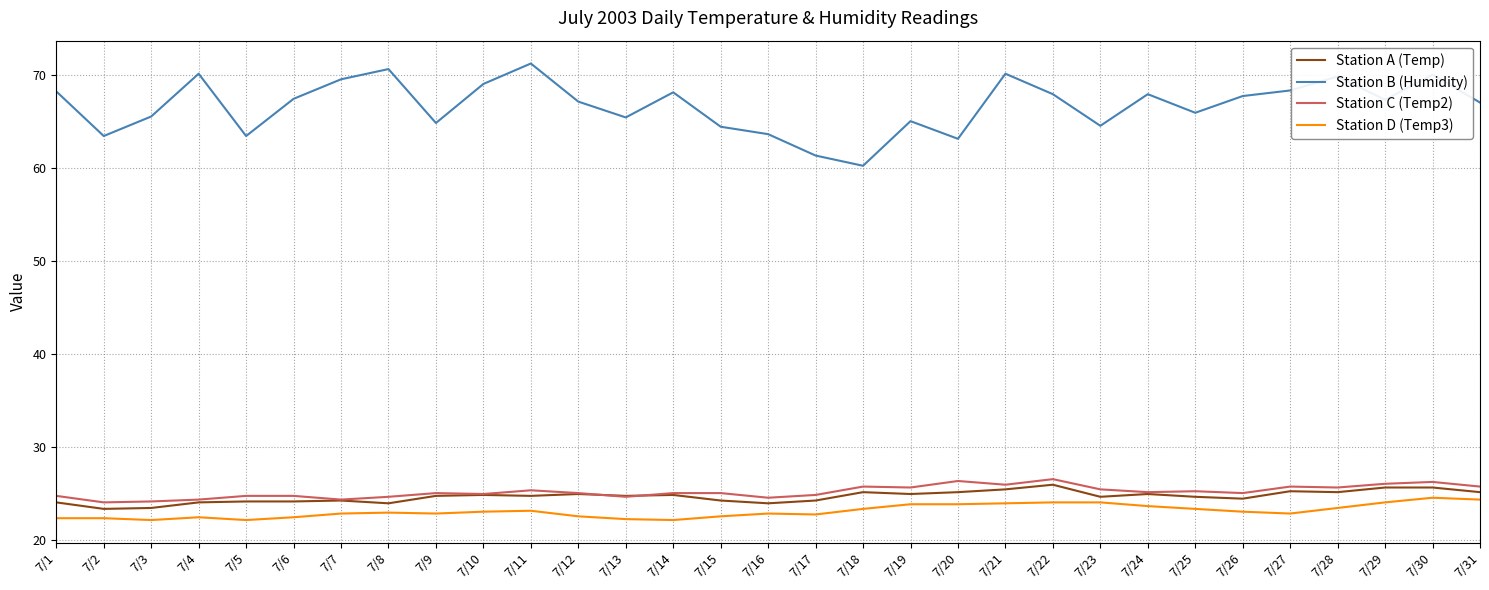

Is it true that Station D (Temp3) equals 23.3 at 7/25?

True